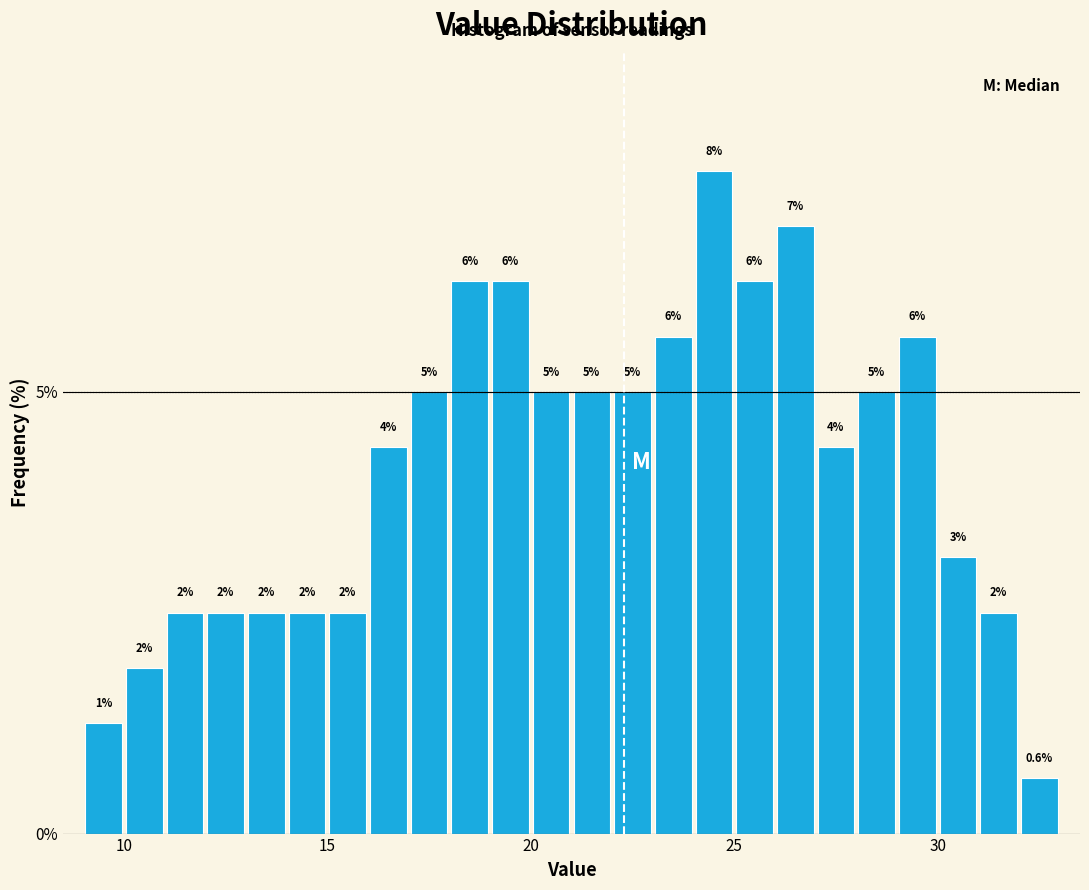

Read against the x-axis, roughly where is the centre of the tallest bar?

24.5